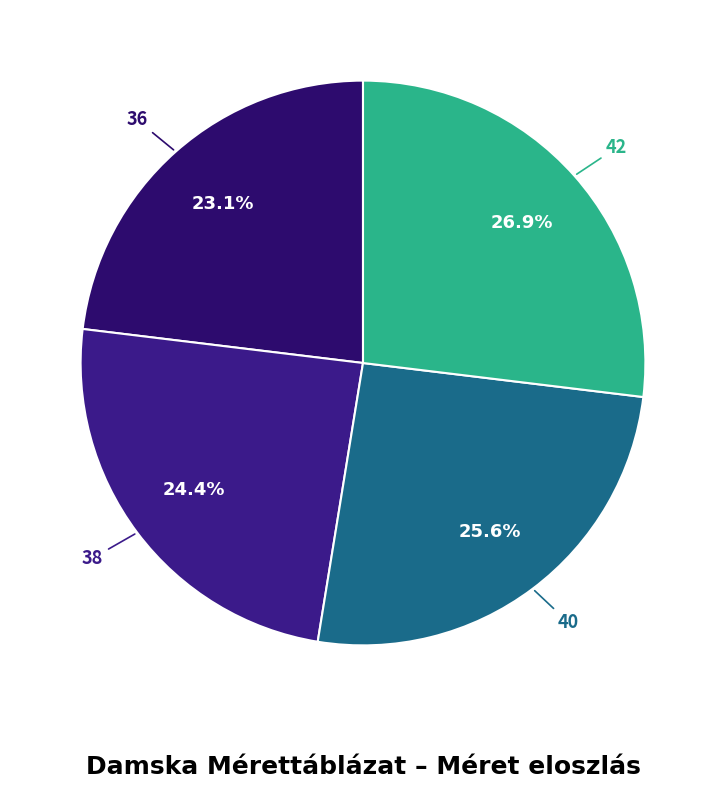

Which slice is the largest?

42